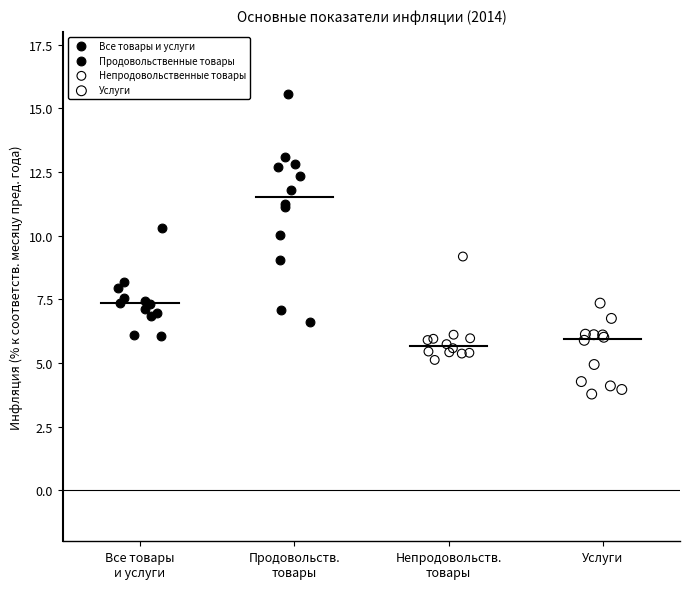

What are all the series names shown in the legend?

Все товары и услуги, Продовольственные товары, Непродовольственные товары, Услуги